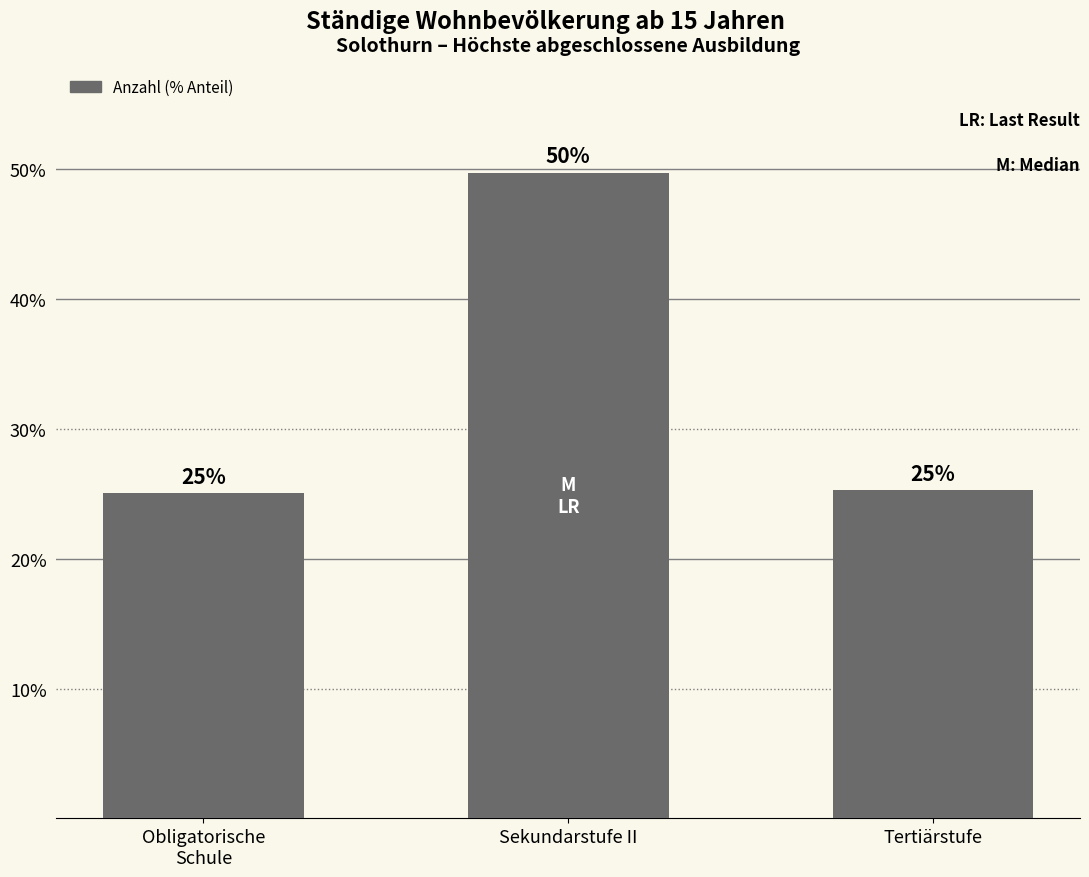

What is the label of the 1st bar from the right?

Tertiärstufe